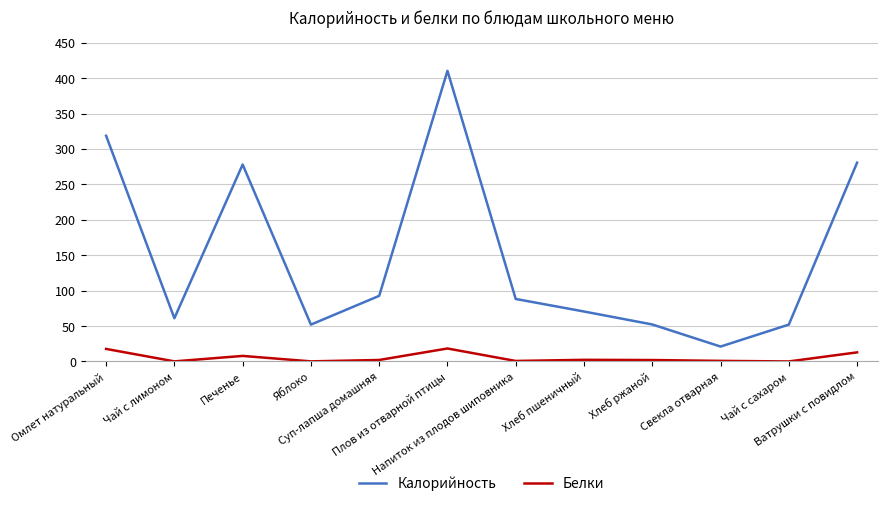

What is the difference between the maximum and minimum values in the Калорийность series?

389.3